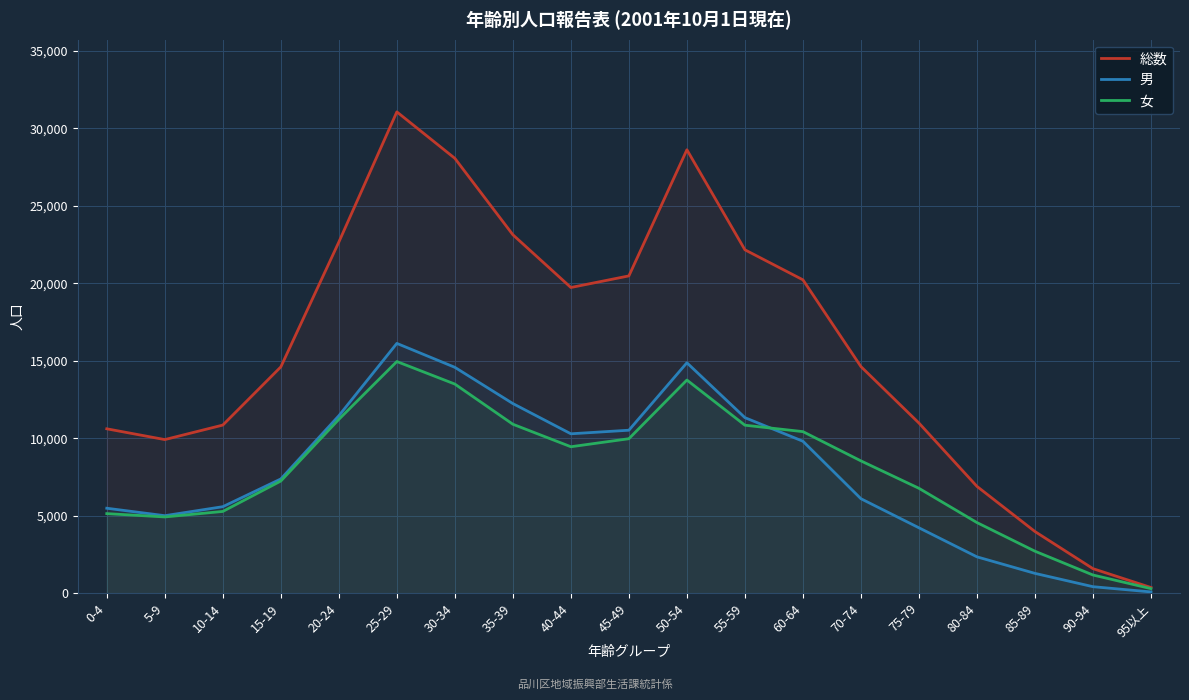

At how many categories does at least one series exceed 8920?

15